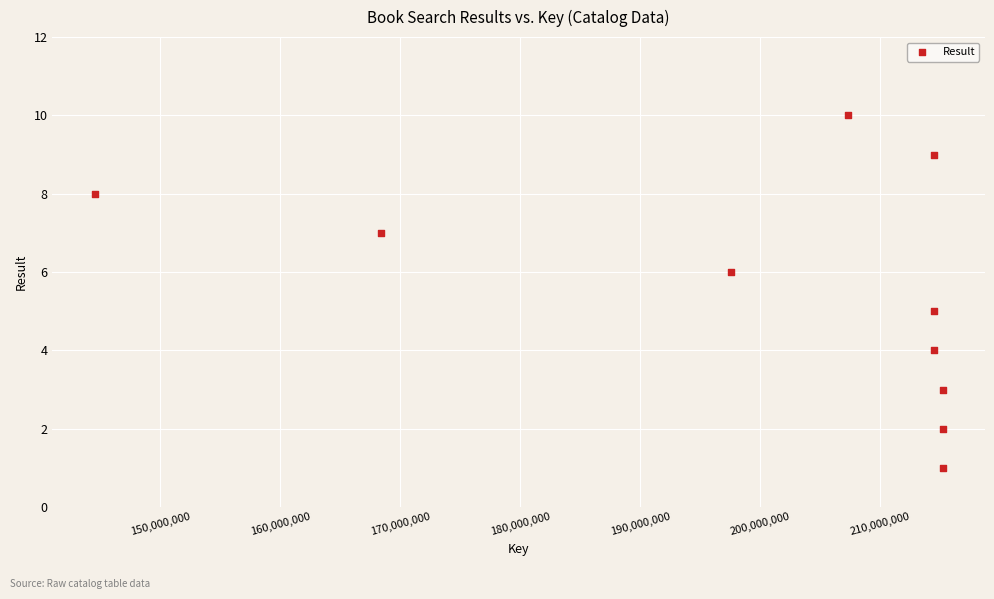

What is the average Y value?

6